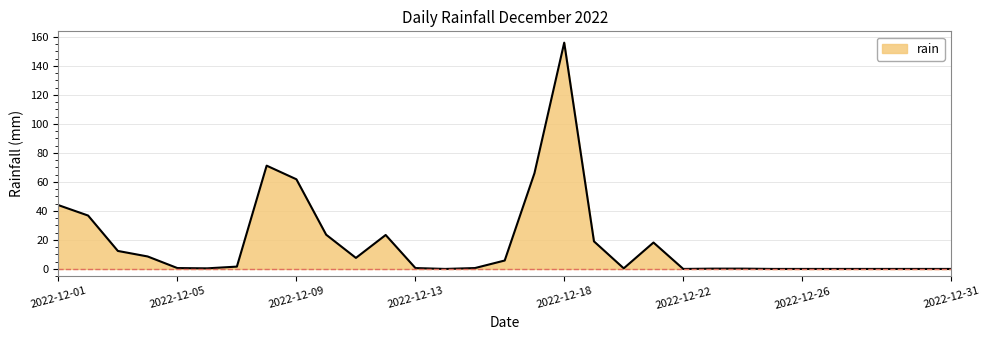

What is the difference between the maximum and minimum values?

156.0